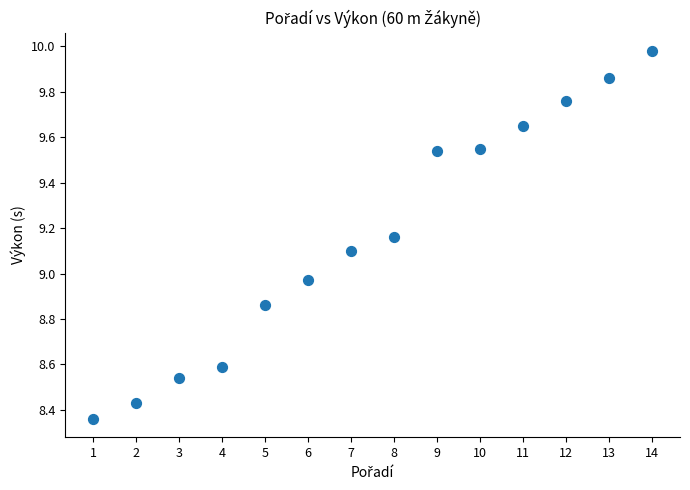

What is the range of Y values (max minus min)?

1.6